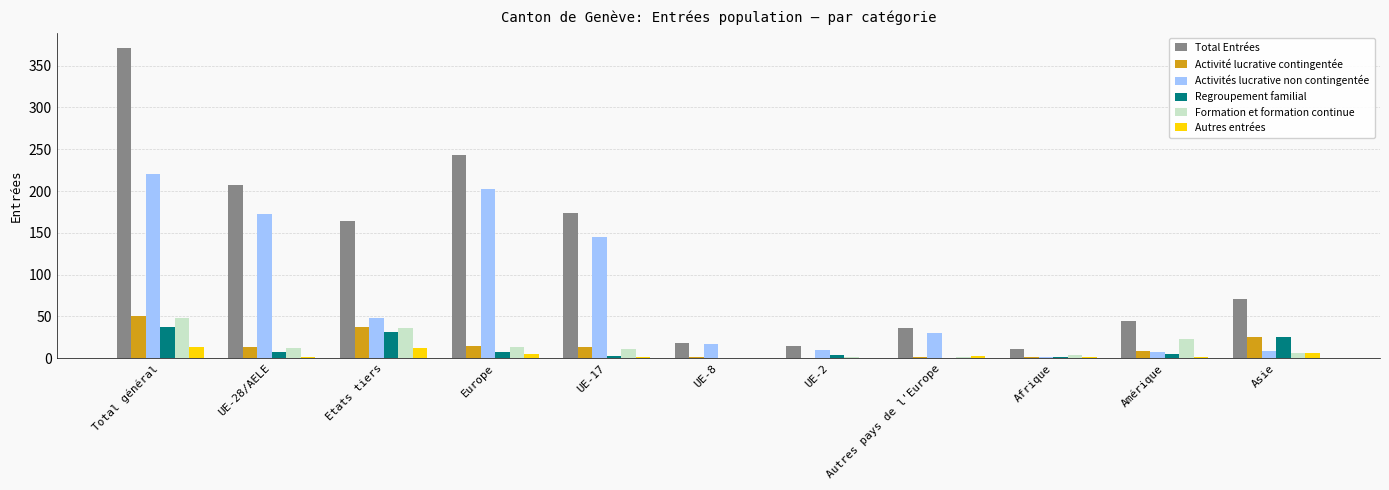

True or false: Formation et formation continue has a value of 1 at UE-2.

True